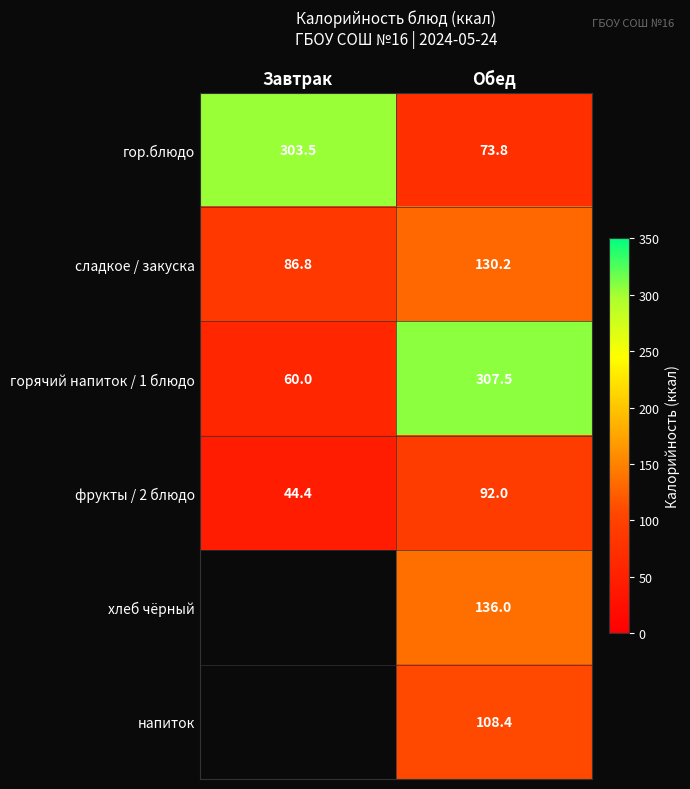

What is the sum of the фрукты / 2 блюдо values at Завтрак and Обед?

136.4